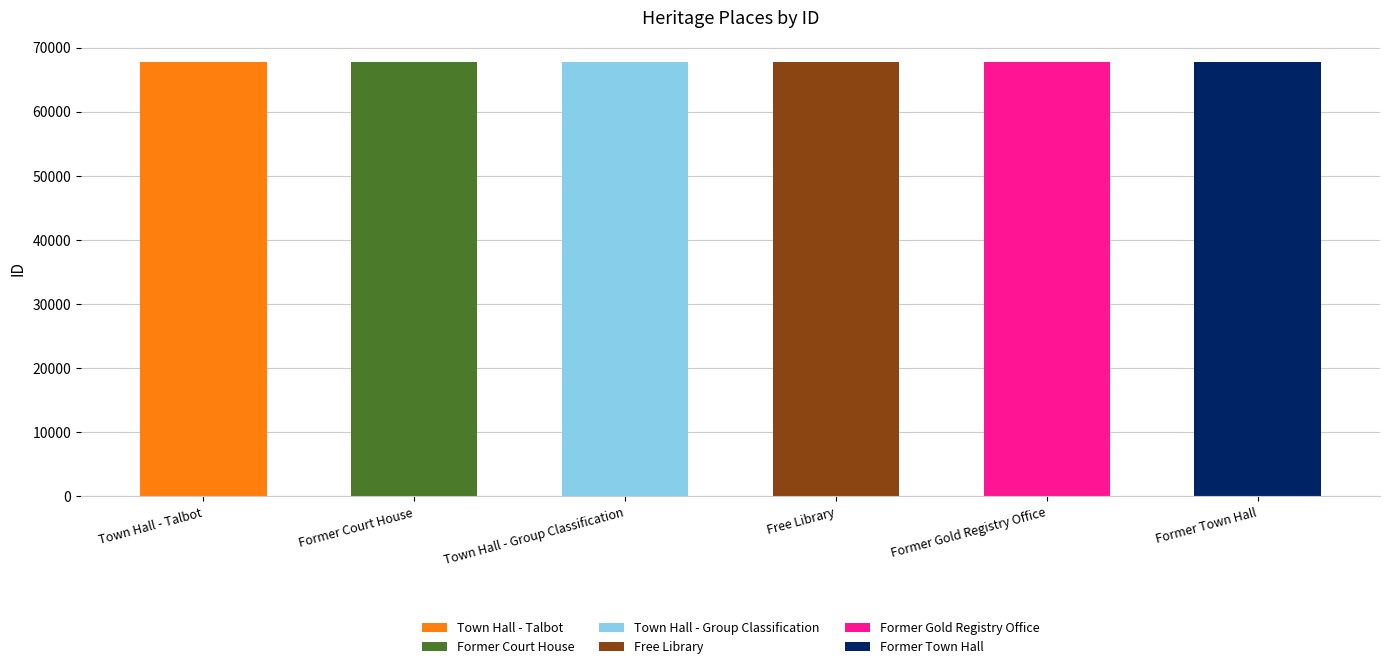

Rank the categories by value from lowest to highest.

Town Hall - Talbot, Former Court House, Town Hall - Group Classification, Free Library, Former Gold Registry Office, Former Town Hall